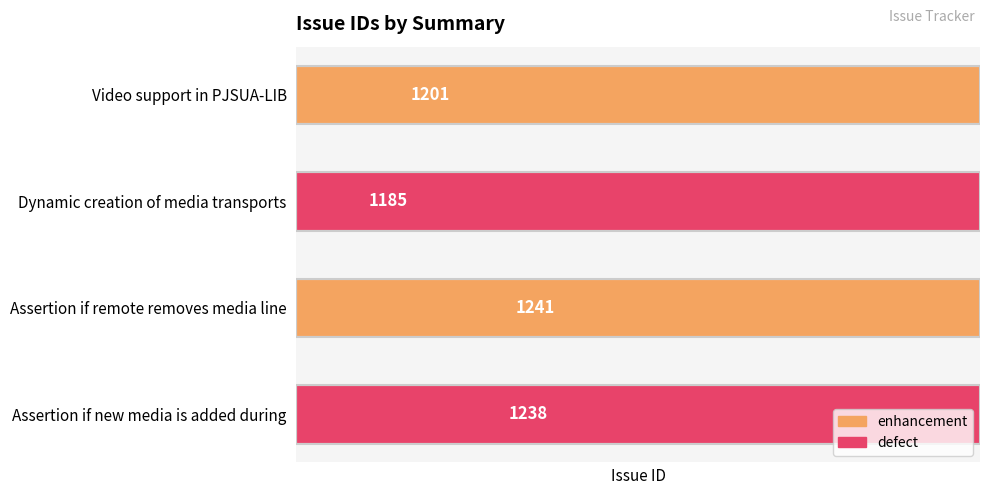

The value at Assertion if new media is added during is 861. True or false?

False